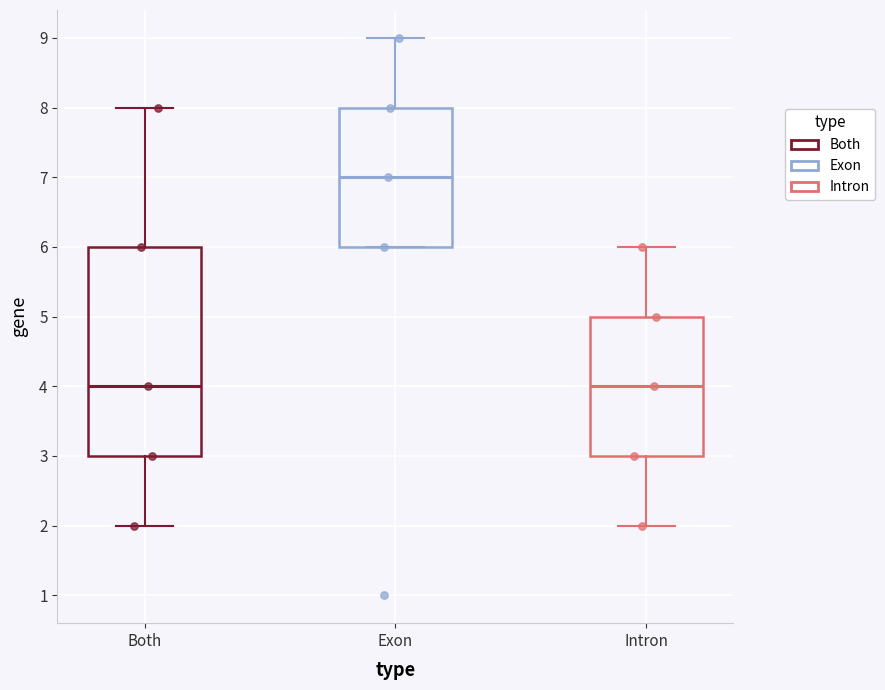

Which box has the highest median line?

Exon